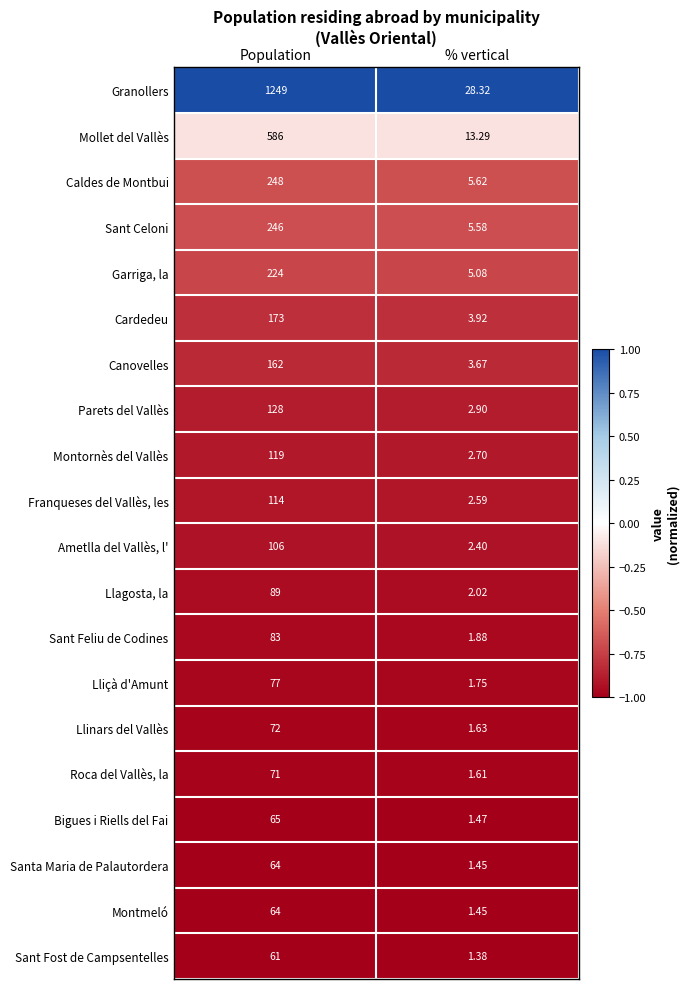

Where is Sant Celoni nearest to the value 125?

% vertical